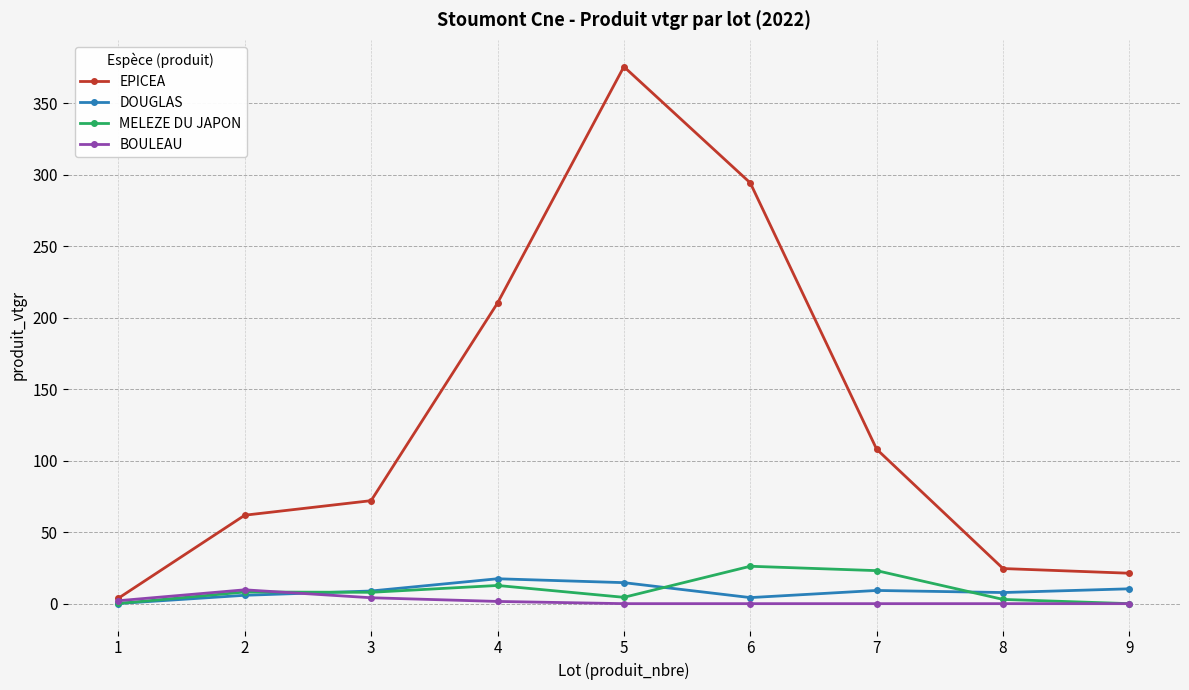

What is the maximum value shown in the chart?

375.7